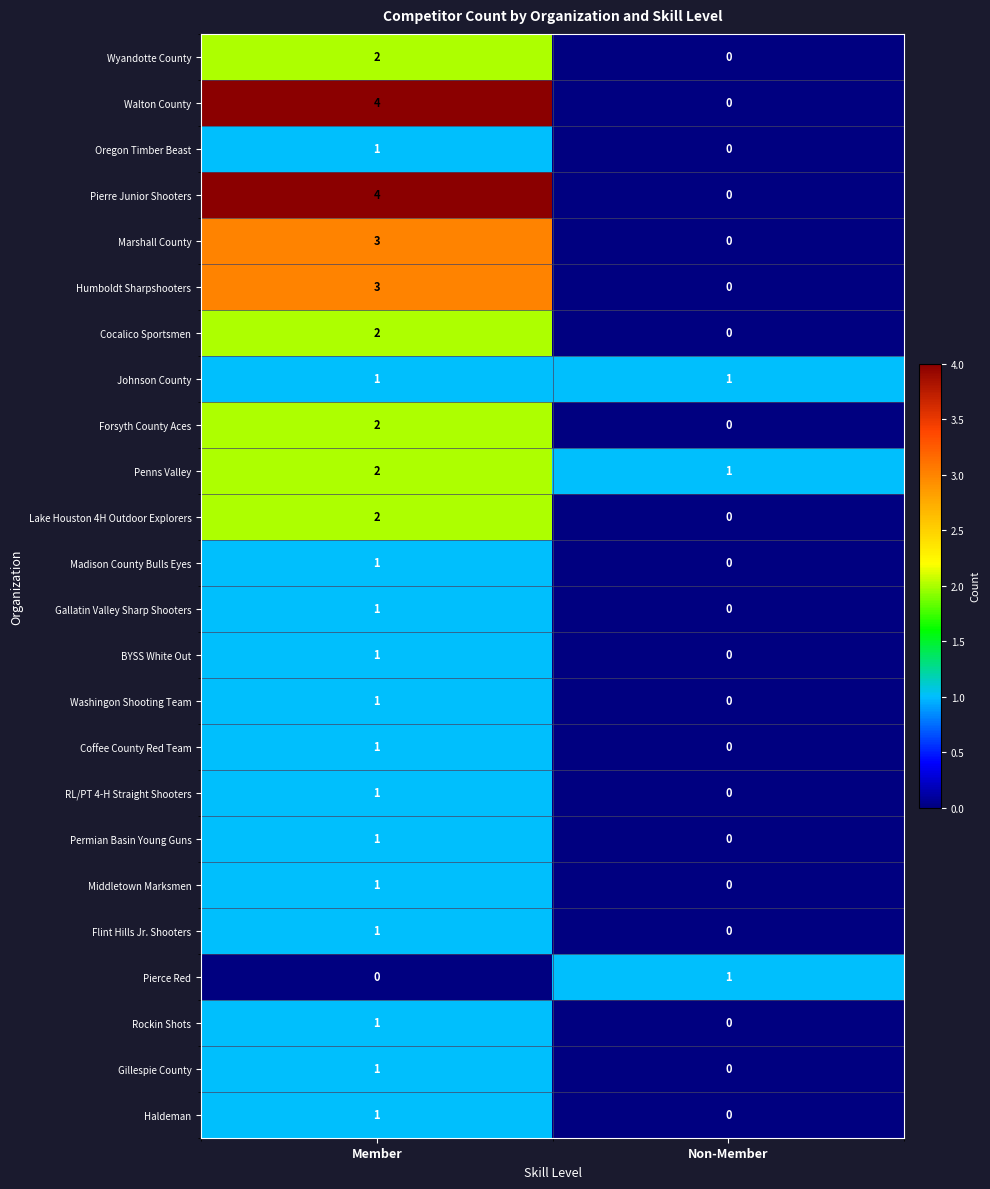

What is the sum of the Walton County values at Member and Non-Member?

4